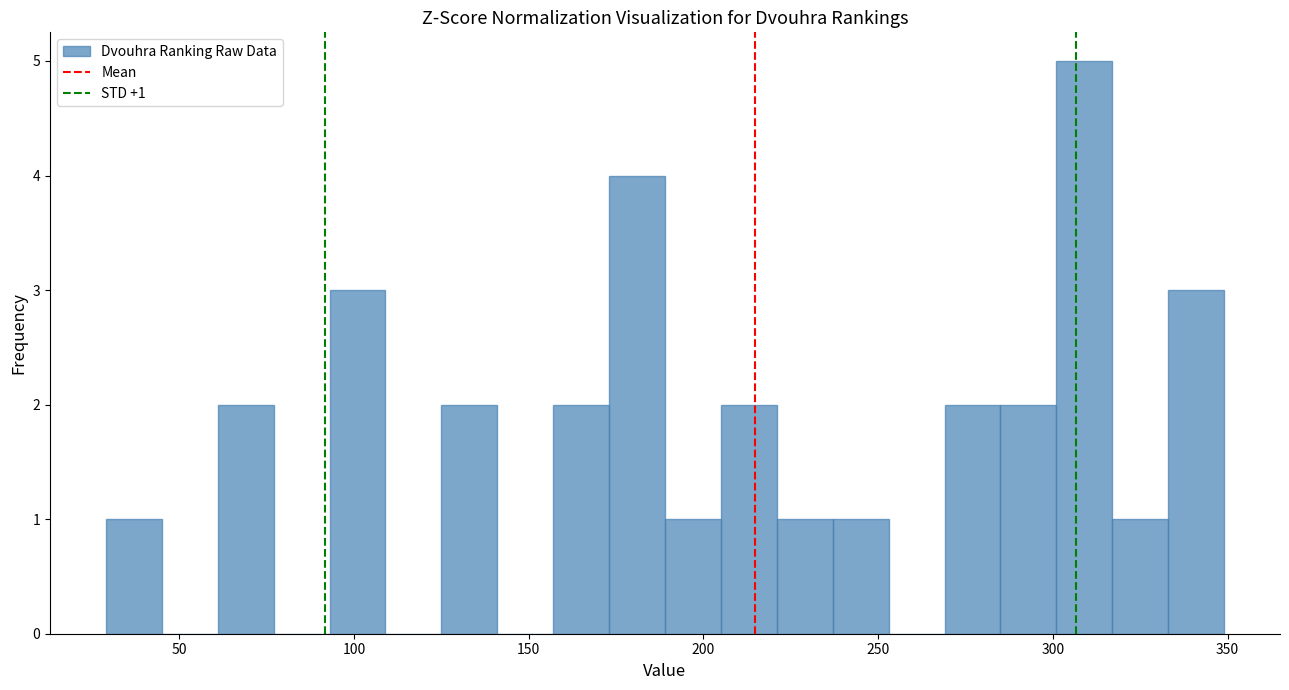

Read against the x-axis, roughly where is the centre of the tallest bar?

310